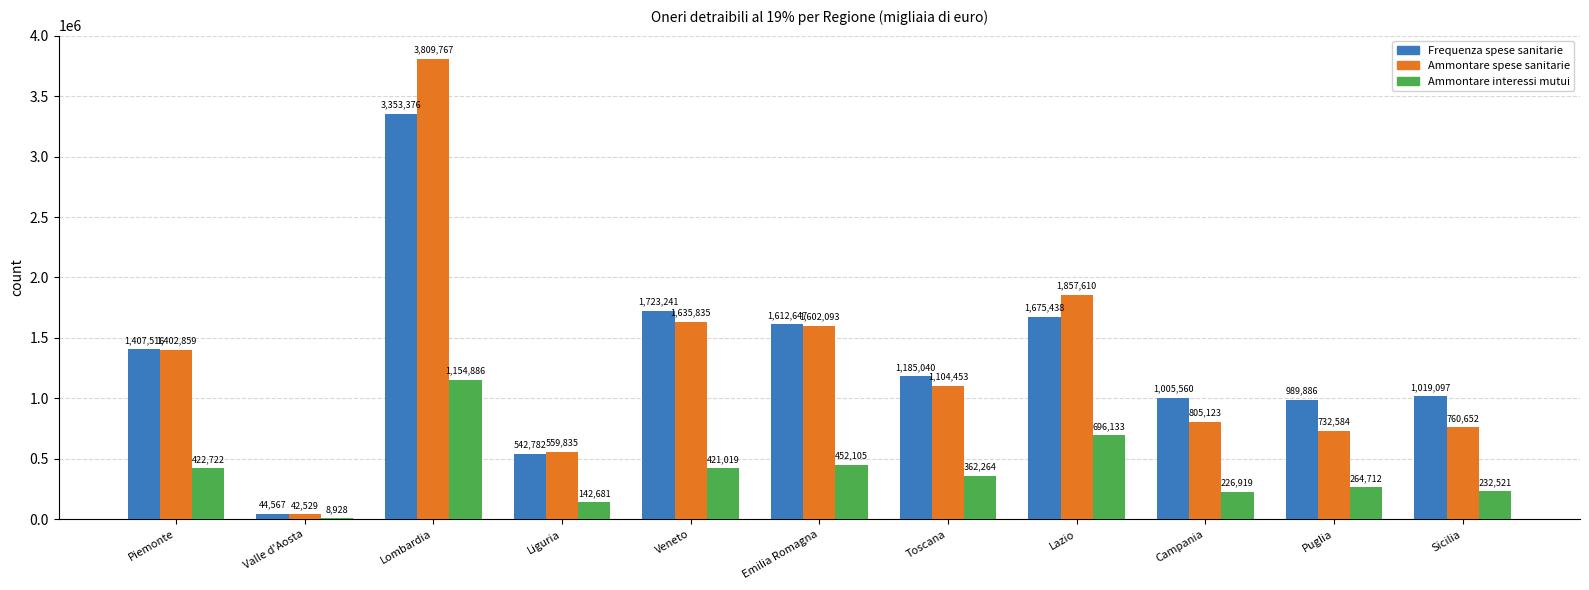

Is the value of Ammontare interessi mutui at Veneto greater than the value of Ammontare spese sanitarie at Puglia?

No